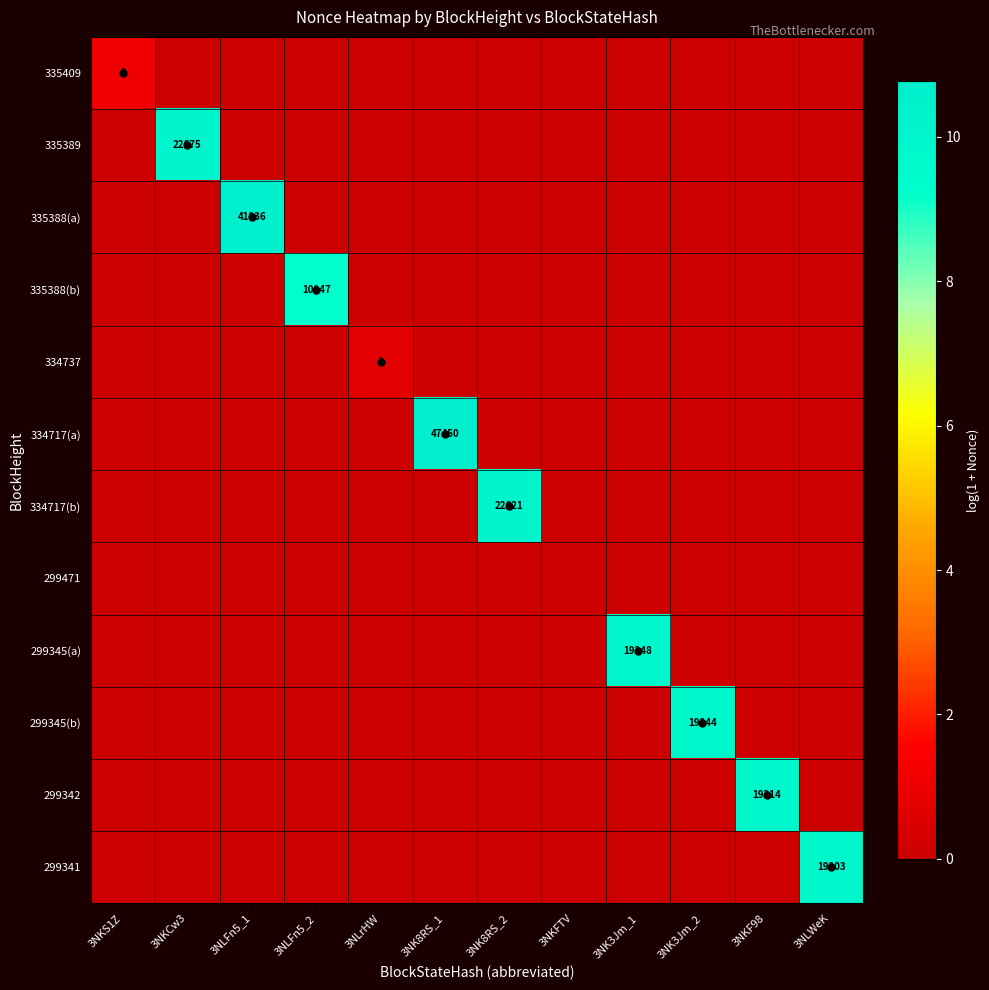

At which label is 335389 closest to 5?

3NKS1Z